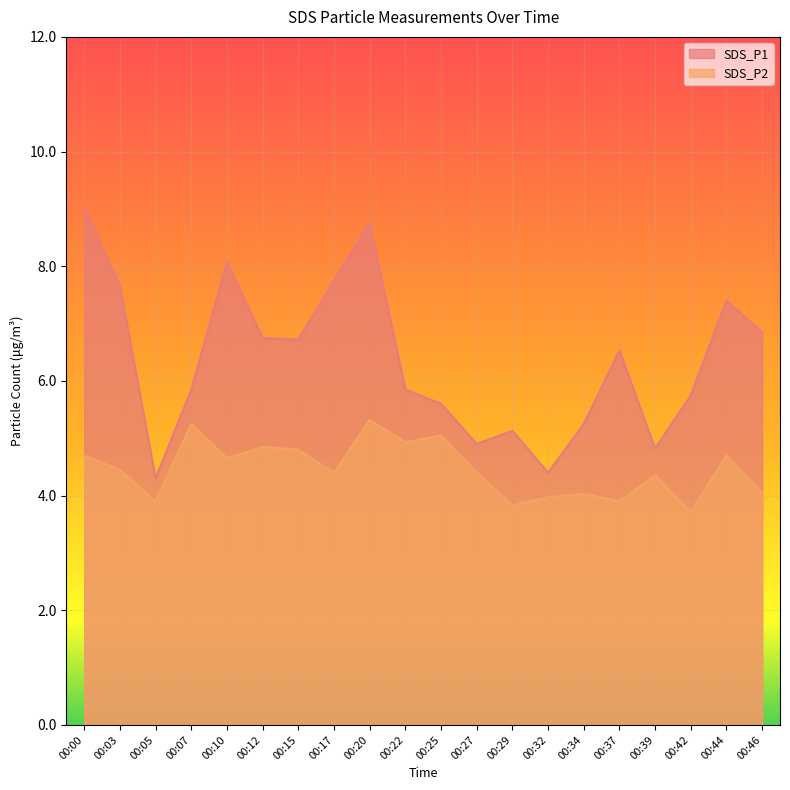

What is the maximum value shown in the chart?

9.0